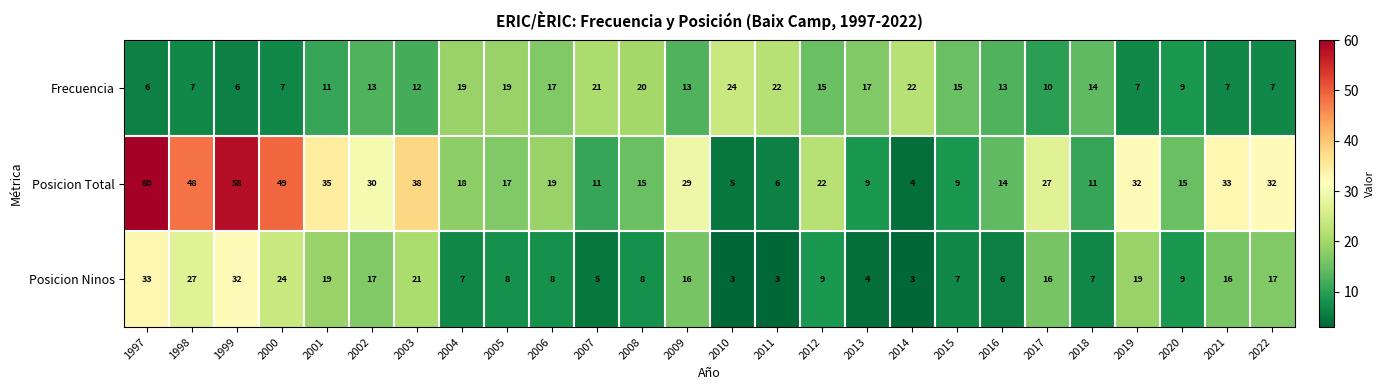

What is the difference between the maximum and minimum values in the Frecuencia series?

18